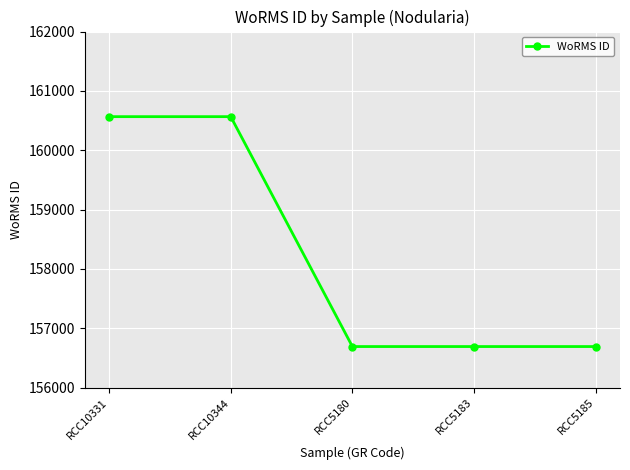

Does the chart have visible grid lines?

Yes